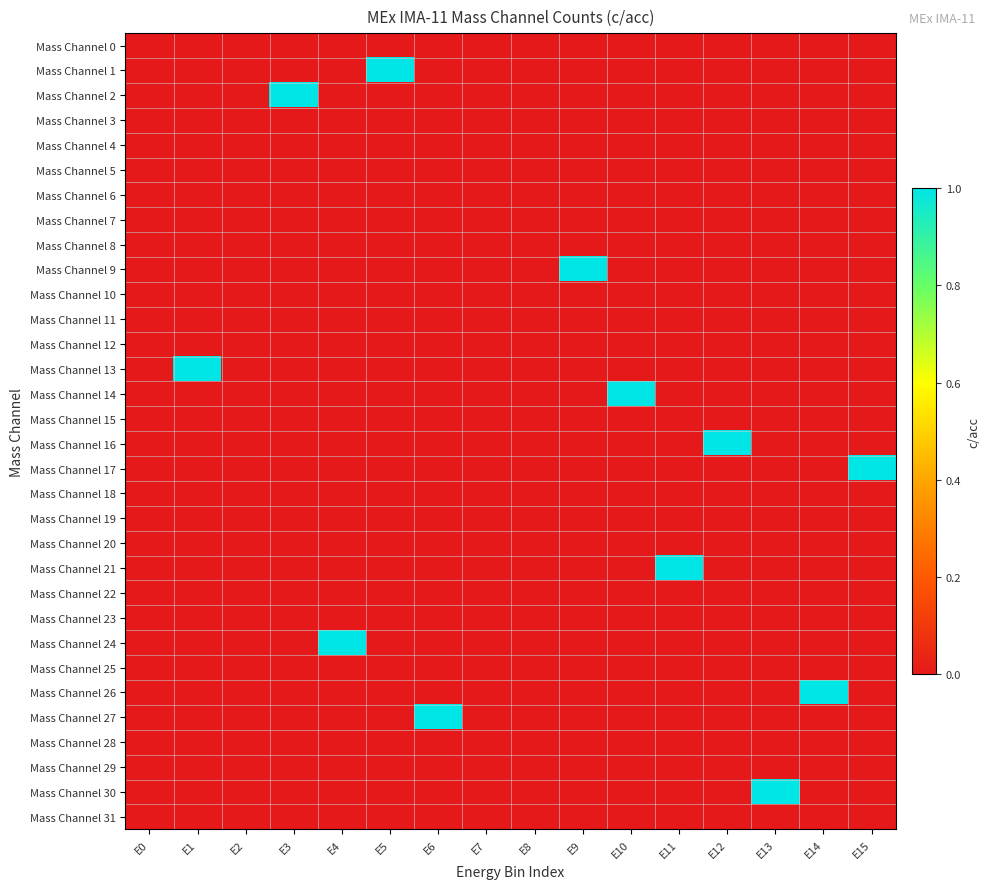

Which series has the largest range (max minus min)?

Mass Channel 1